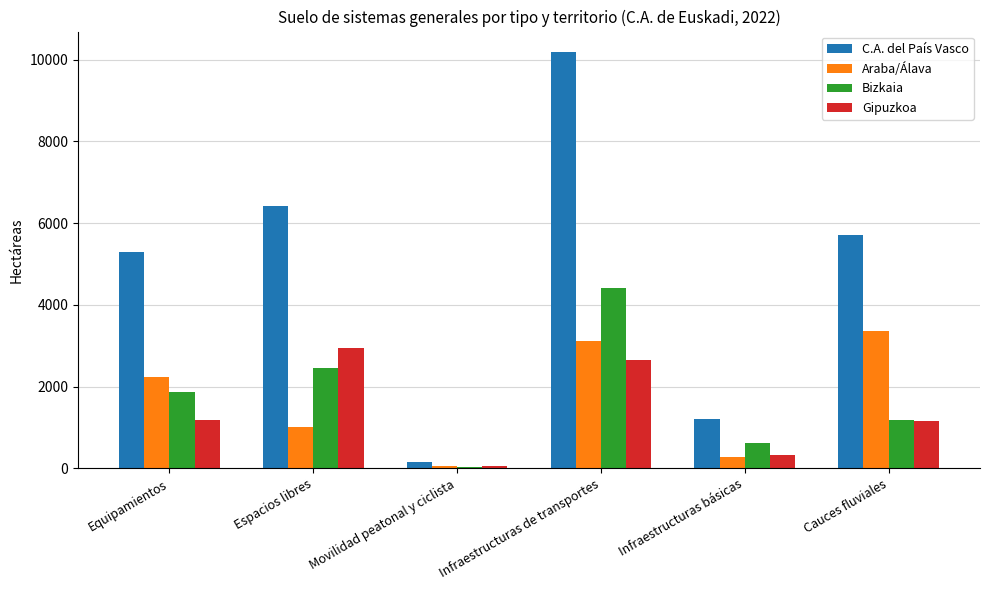

The C.A. del País Vasco series shows 154.5 at Movilidad peatonal y ciclista. True or false?

True